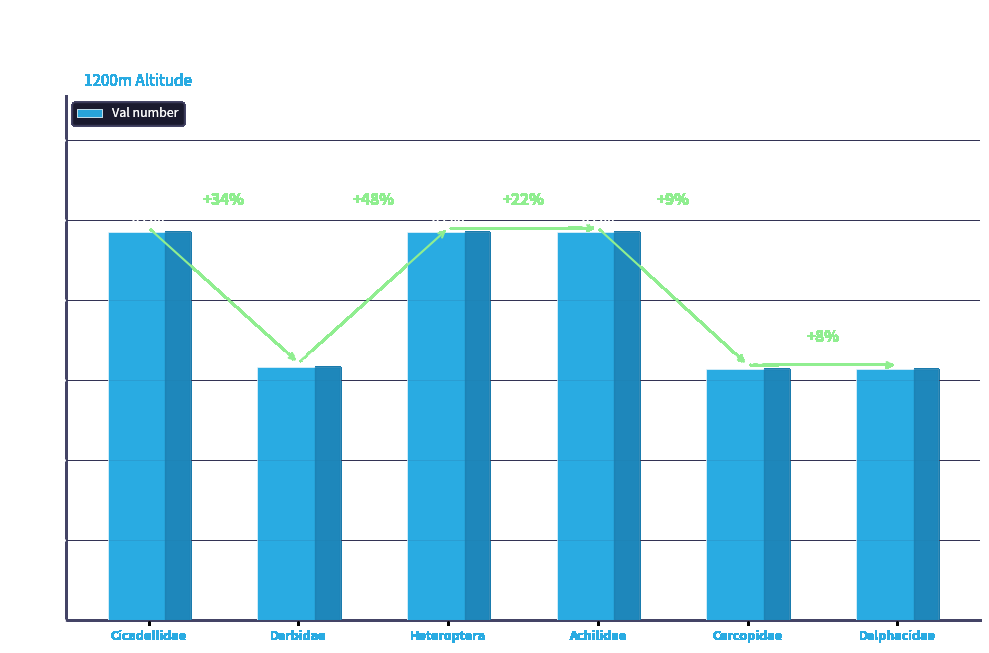

What is the change in value from Cicadellidae to Delphacidae?

-3419